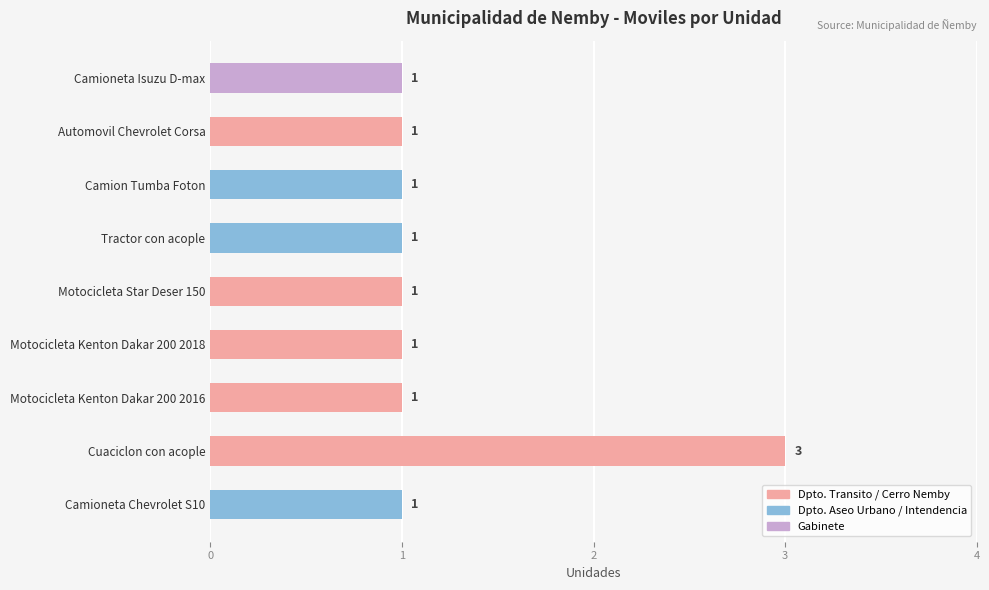

What is the label of the 1st bar from the top?

Camioneta Isuzu D-max